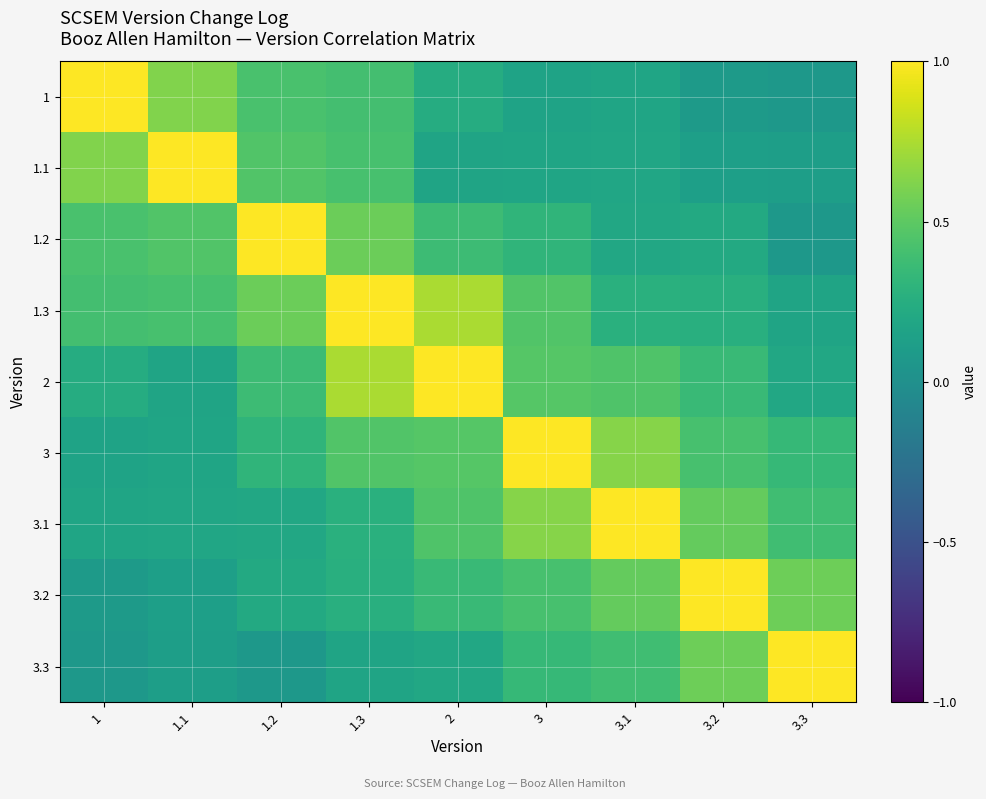

At 3.1, list the series in order from largest to smallest.

3.1, 3, 3.2, 2, 3.3, 1.3, 1.2, 1.1, 1